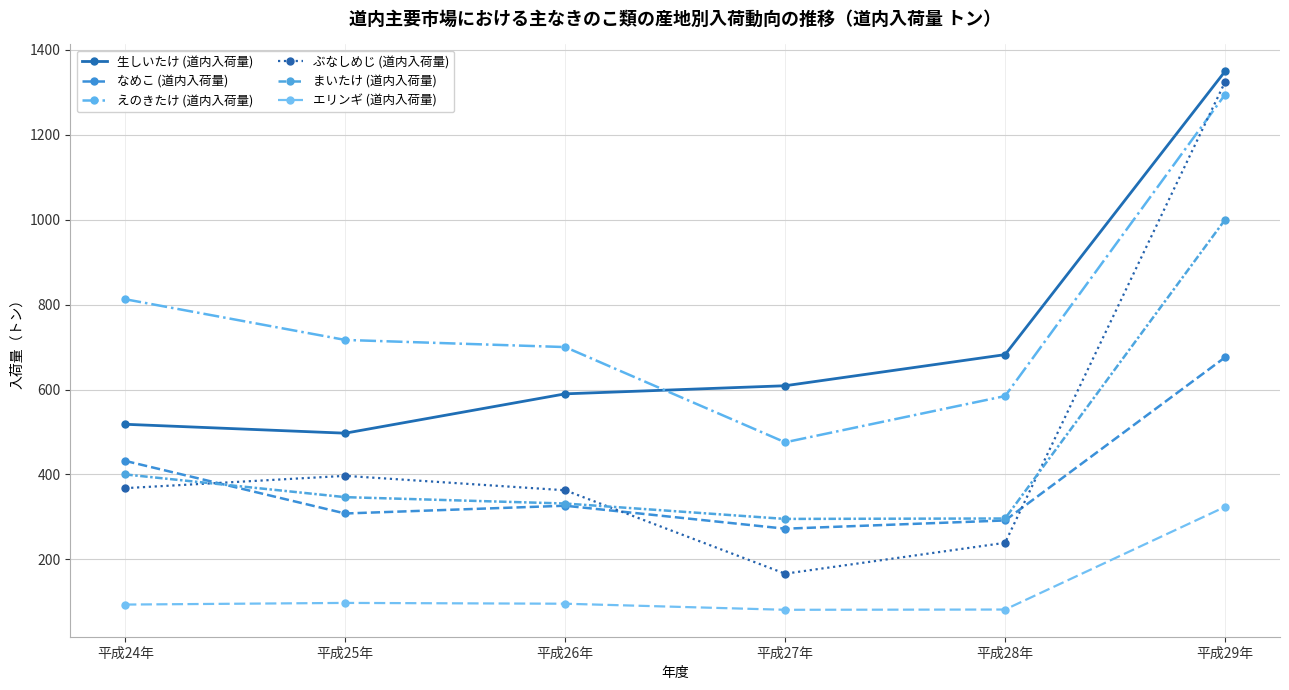

Which series has the largest total across all categories?

えのきたけ (道内入荷量)